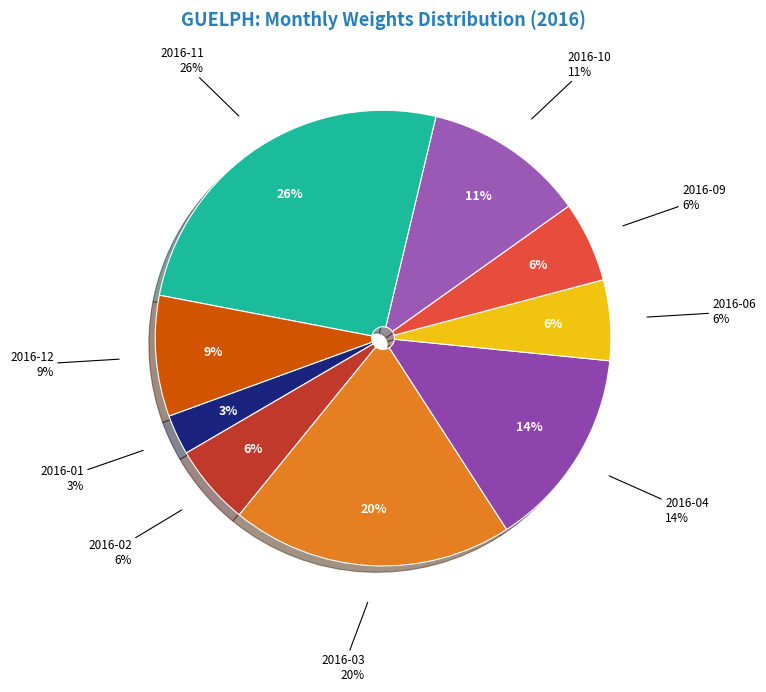

The 2016-03 slice represents 20% of the pie. True or false?

True